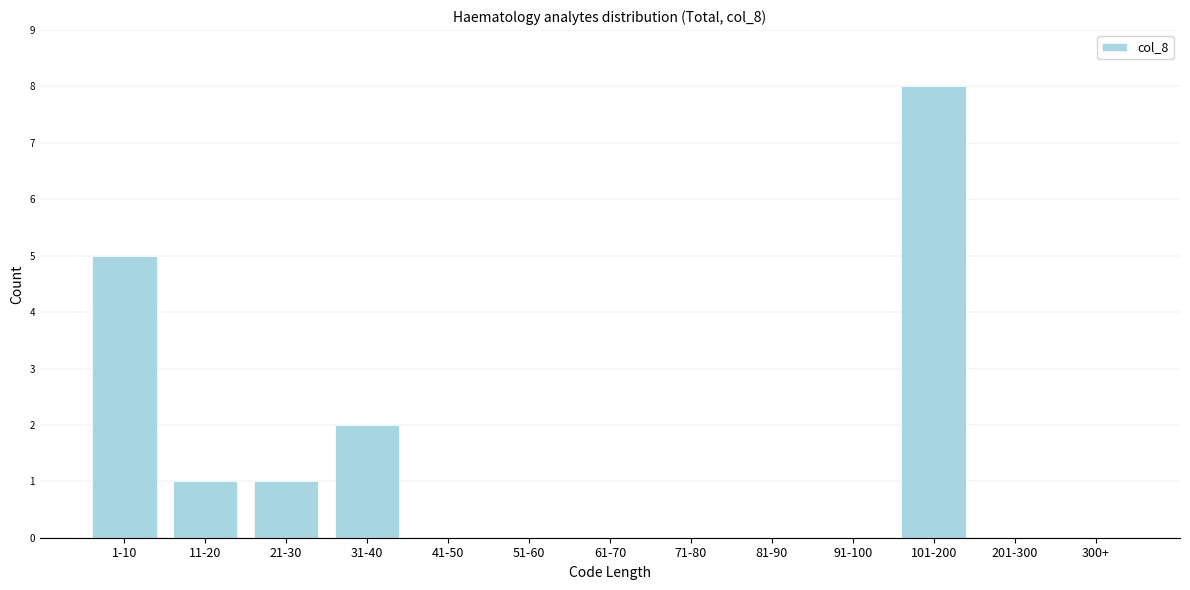

Reading left to right, extract all data points from this chart.

1-10=5	11-20=1	21-30=1	31-40=2	41-50=0	51-60=0	61-70=0	71-80=0	81-90=0	91-100=0	101-200=8	201-300=0	300+=0